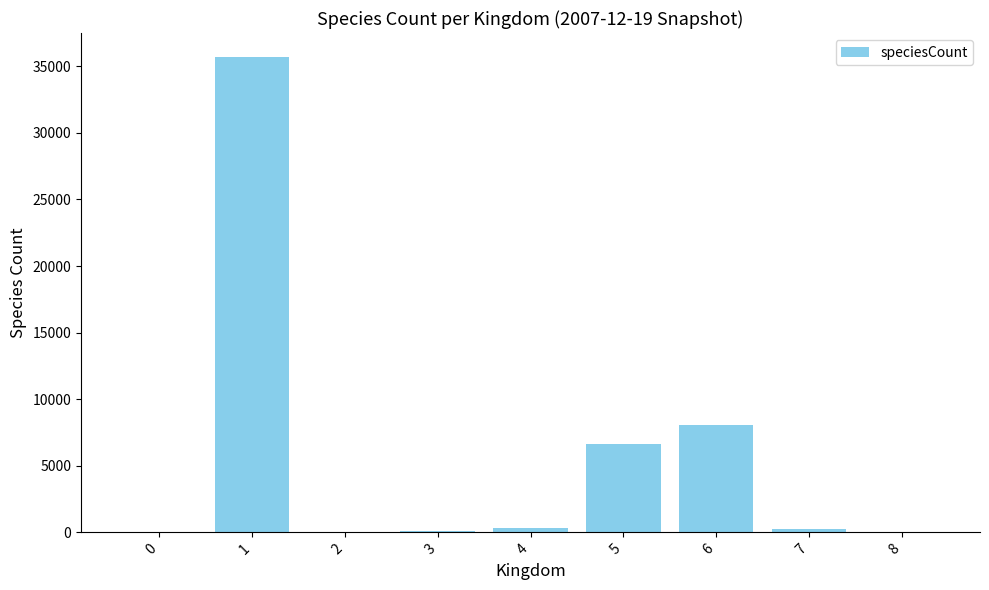

True or false: the data shows 35710 at 1.

True